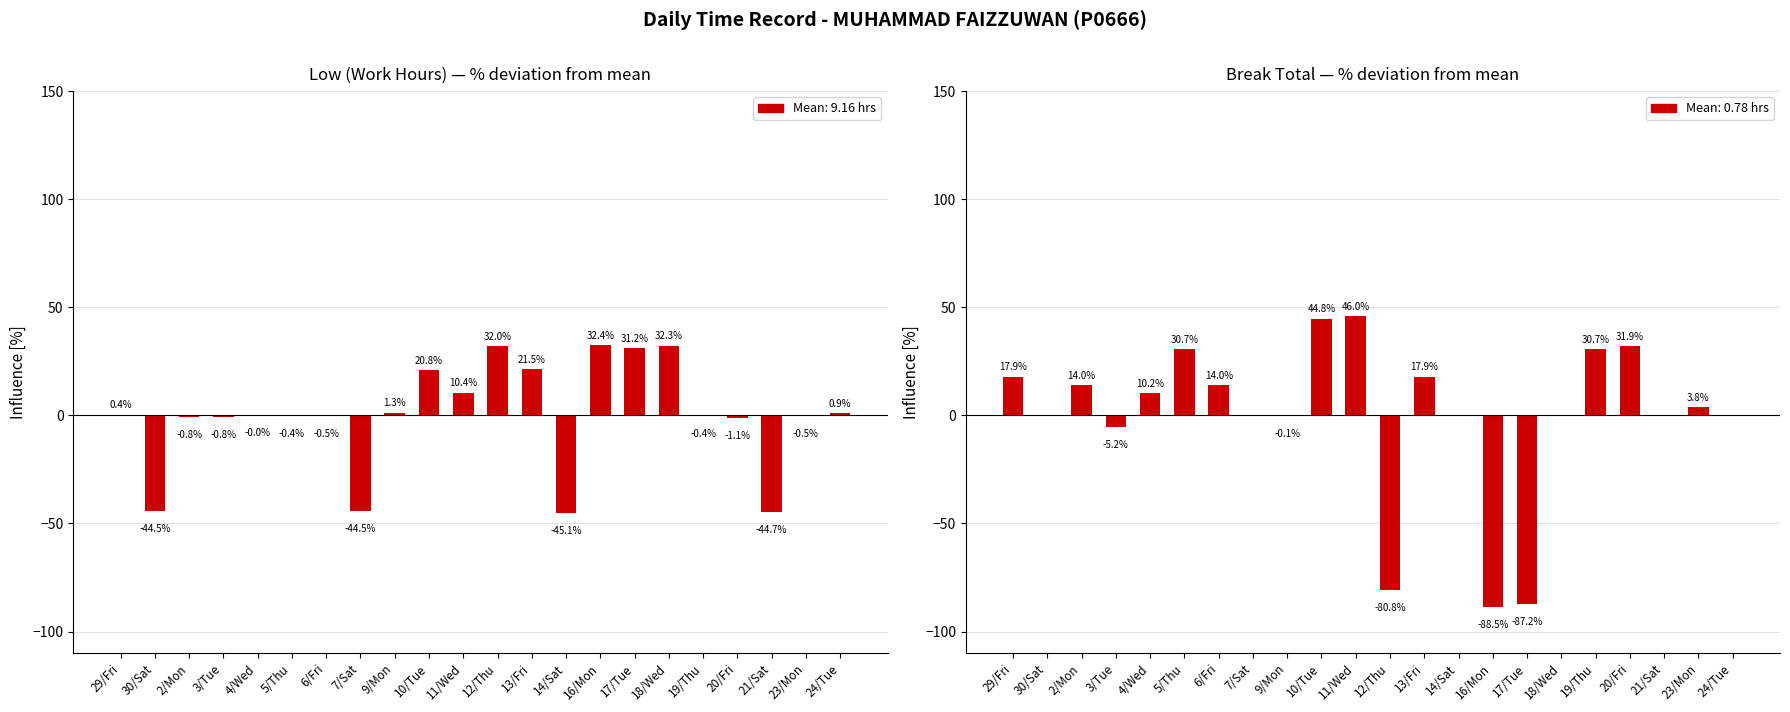

Between 29/Fri and 16/Mon, which is larger?

16/Mon